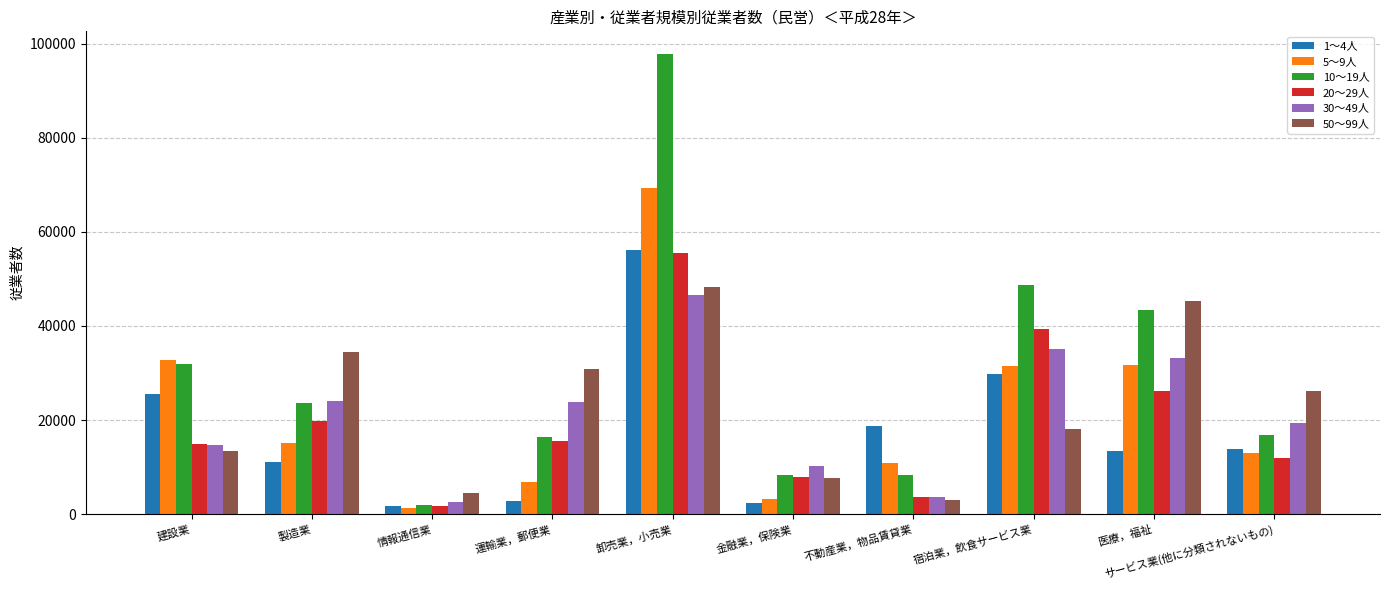

Which series changed the most between 卸売業，小売業 and 医療，福祉?

10～19人